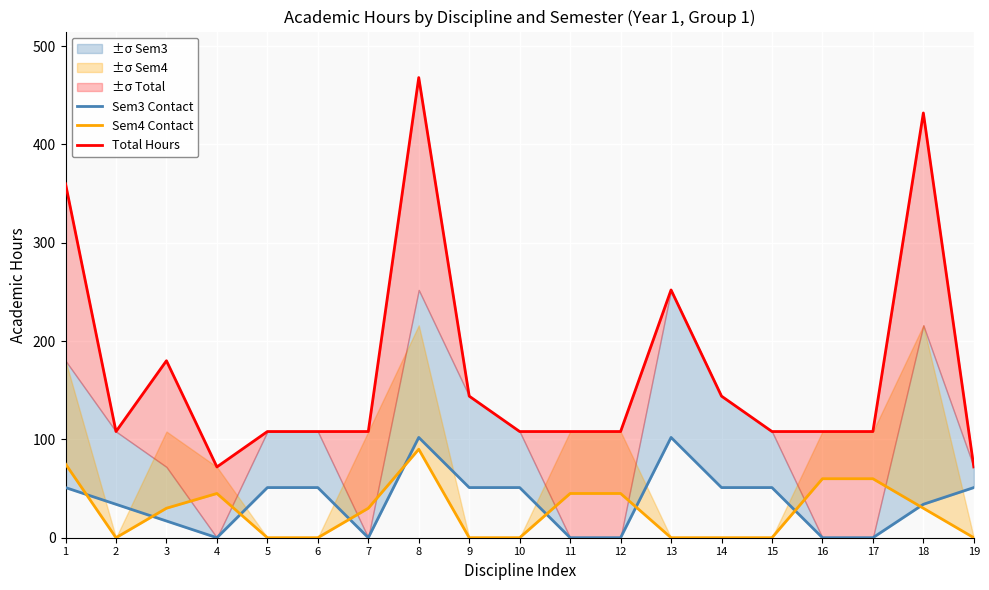

True or false: Sem3 Contact and Total Hours intersect in this chart.

False